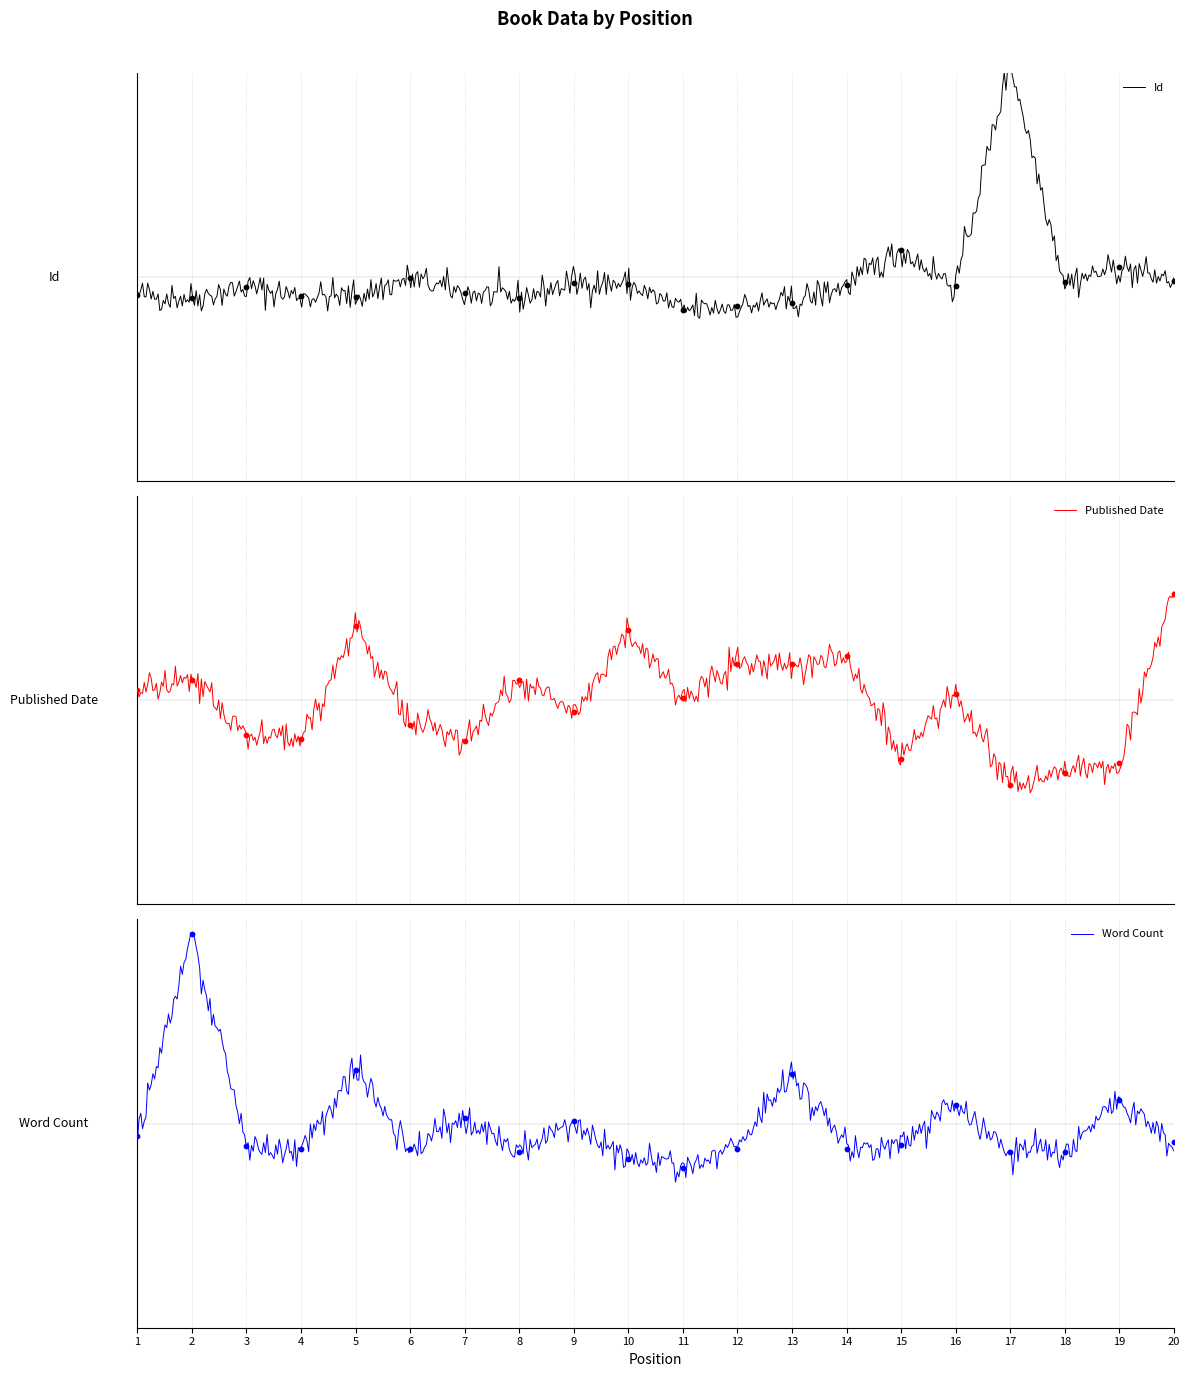

Which series reaches the minimum Y coordinate?

Published Date